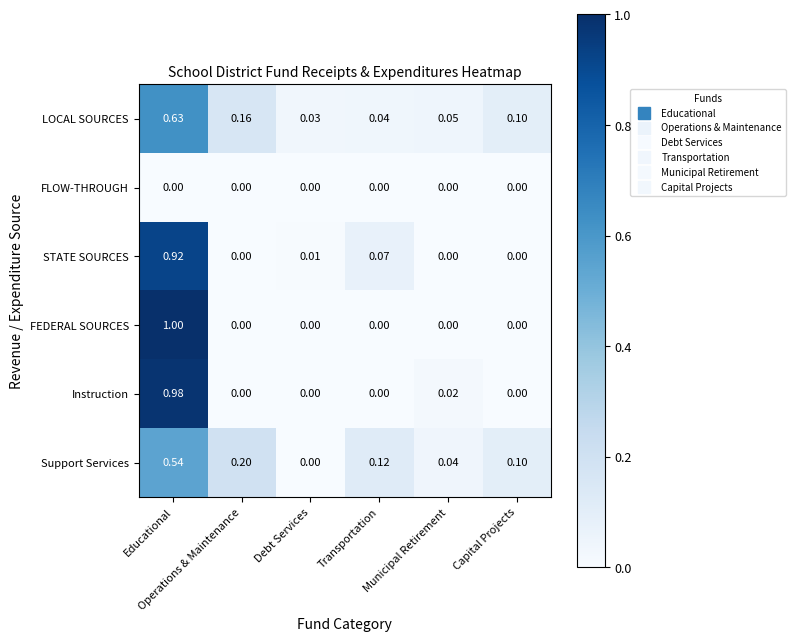

What is the greatest value displayed?

1.0